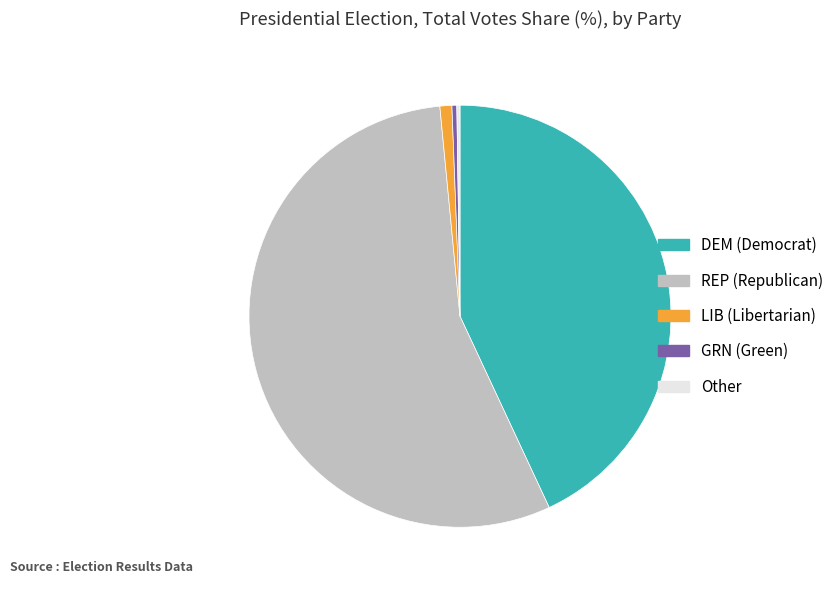

Combined, do DEM and GRN account for over 50%?

No